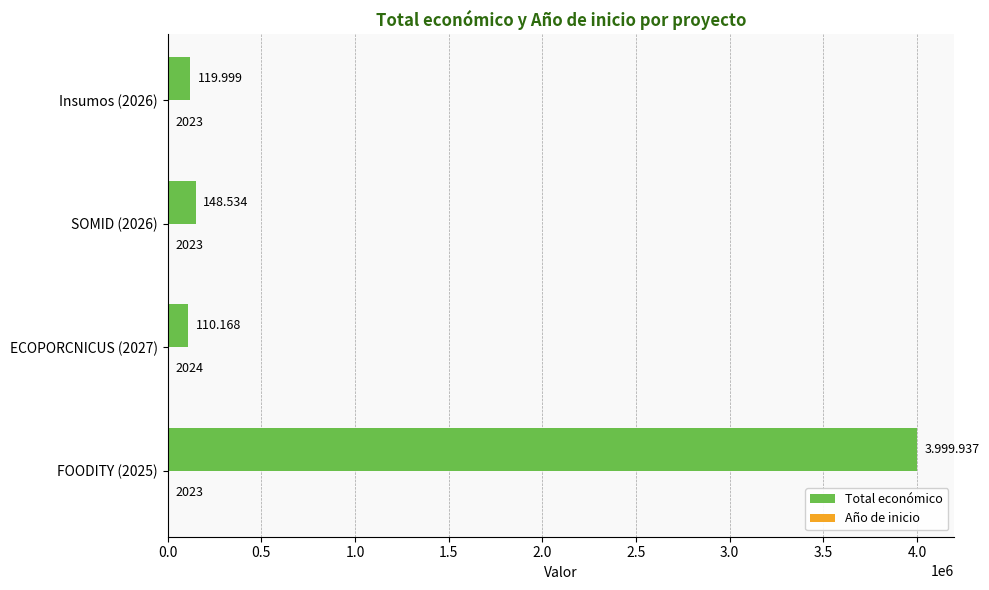

Between SOMID (2026) and Insumos (2026), which series saw the biggest shift?

Total económico